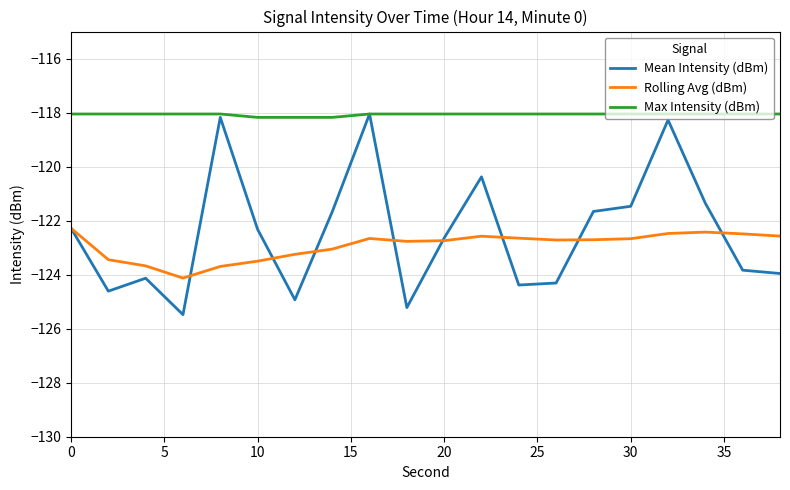

What is the minimum value for Rolling Avg (dBm)?

-124.1